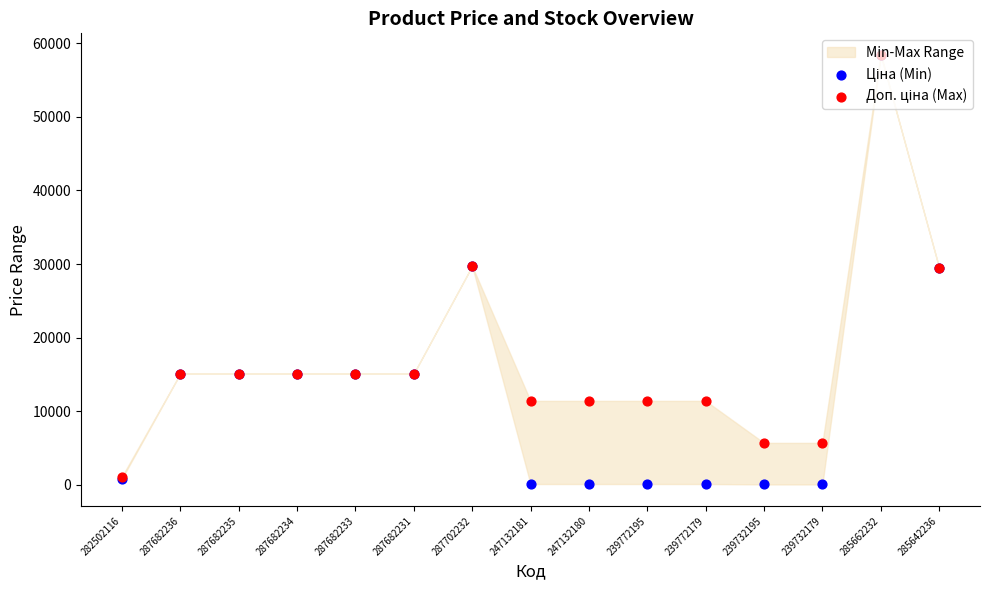

What is the total value across all series at 247132180?

11524.1